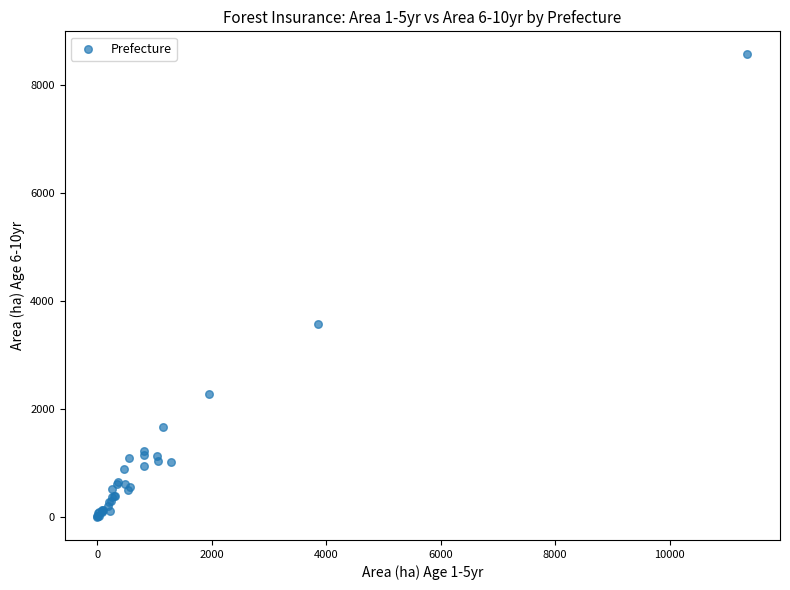

What Y value in the scatter plot is closest to 4285?

3572.3